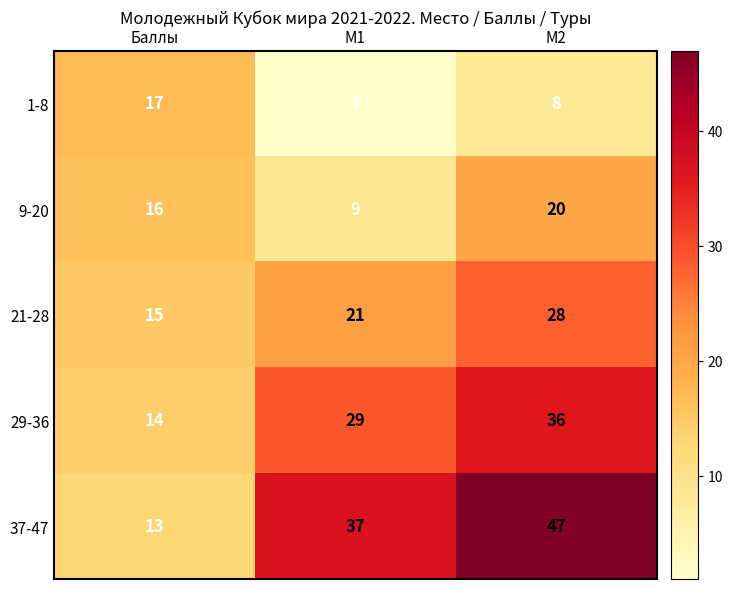

Rank the series by their maximum value, from highest to lowest.

37-47, 29-36, 21-28, 9-20, 1-8